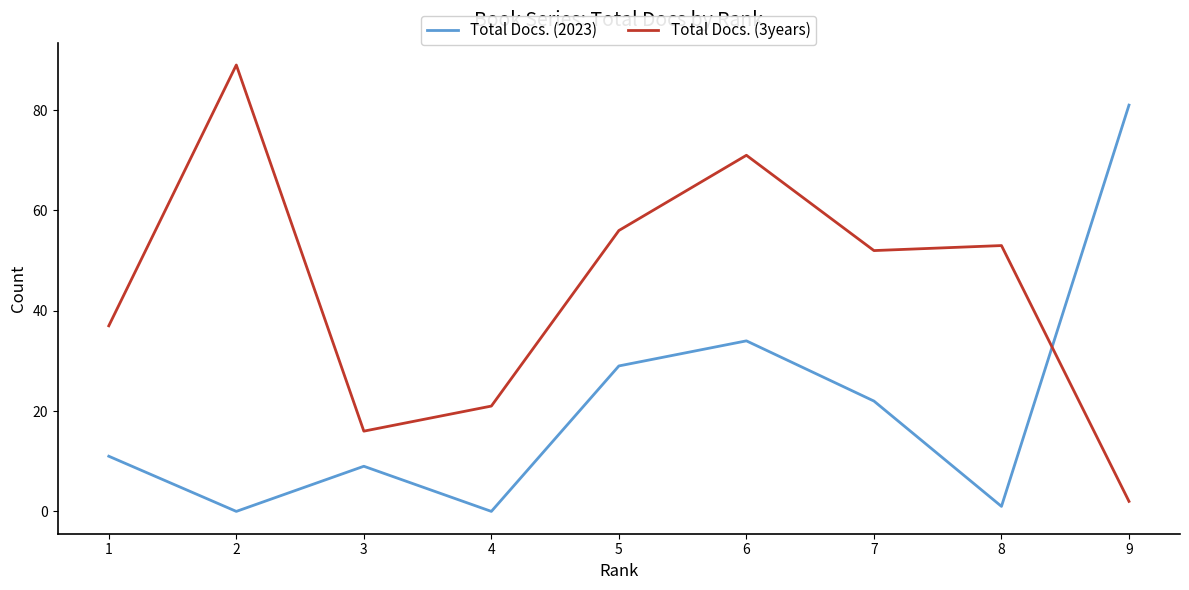

At which category does the chart reach its peak across all series?

2